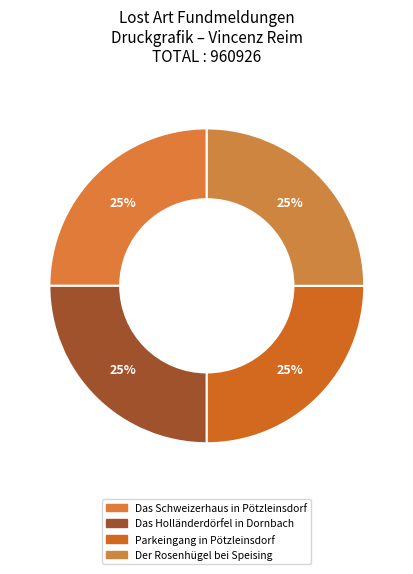

Which slice is the smallest?

Das Holländerdörfel in Dornbach